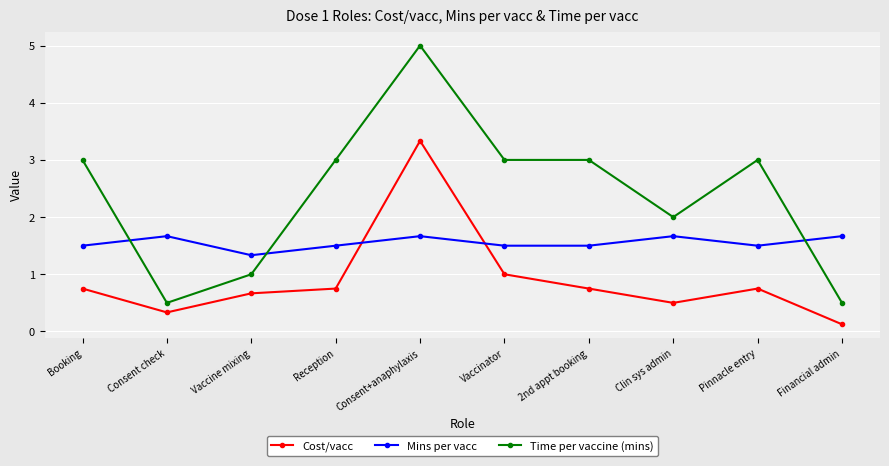

What is the approximate value of Time per vaccine (mins) at Vaccinator?

3.0